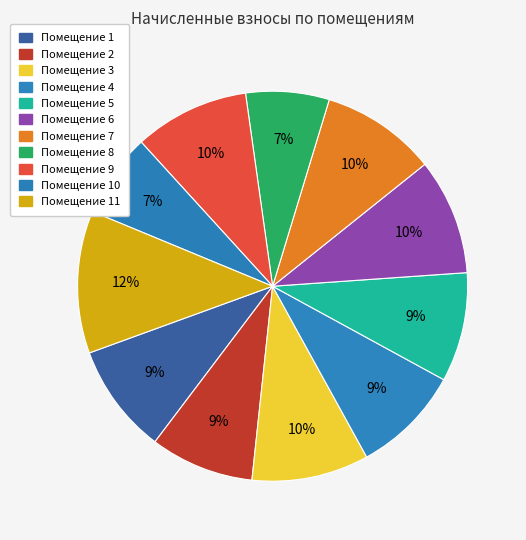

To the nearest percent, what is the average slice percentage?

9%